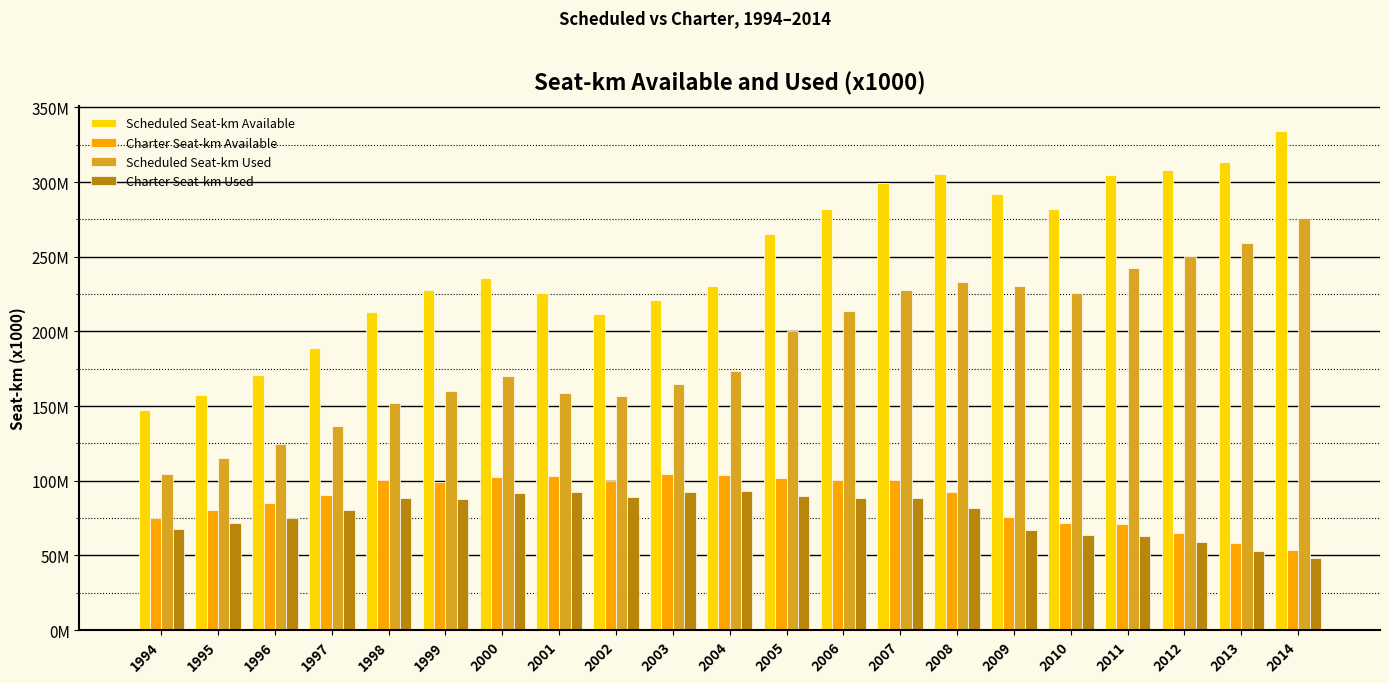

What is the total value across all series at 1997?

496.6